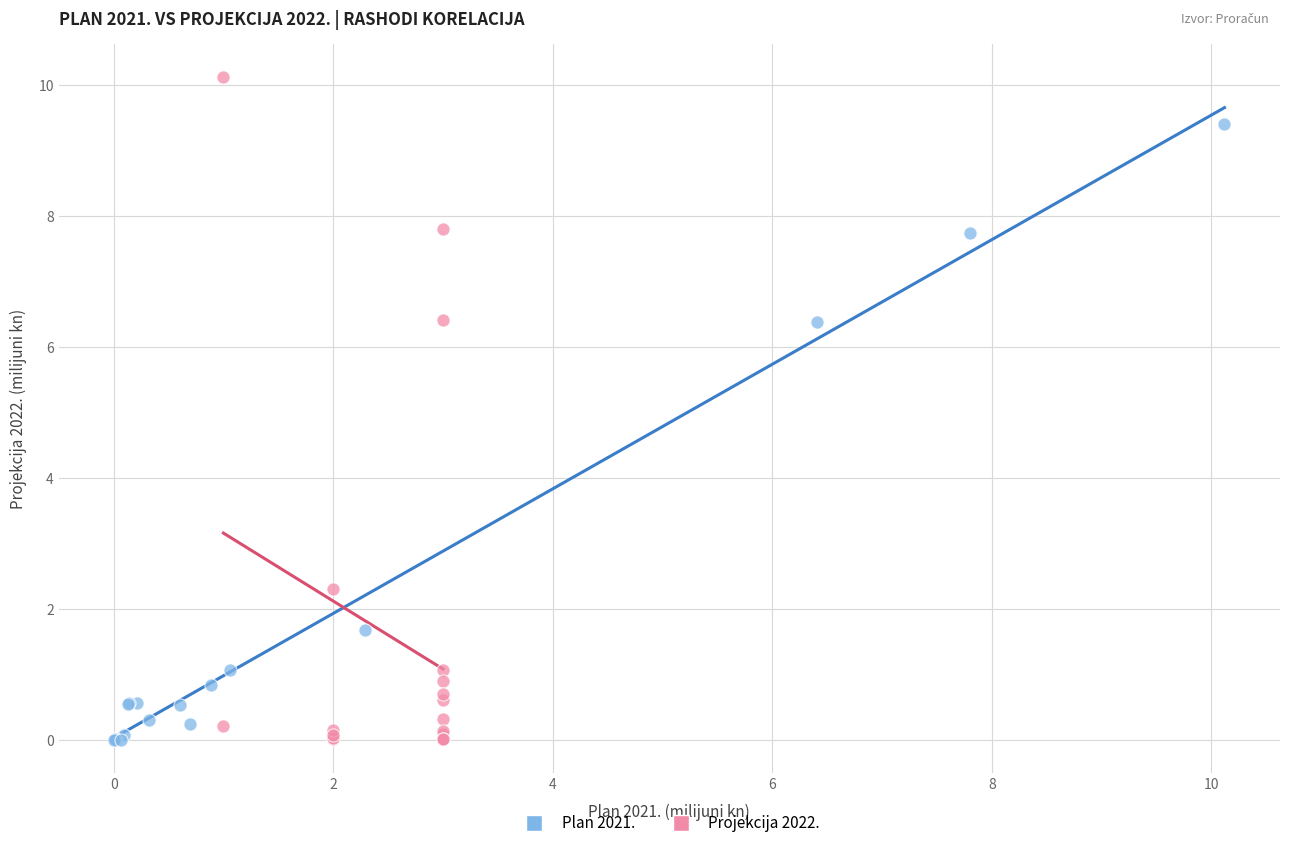

Which series has the largest Y range (max minus min)?

Projekcija 2022.